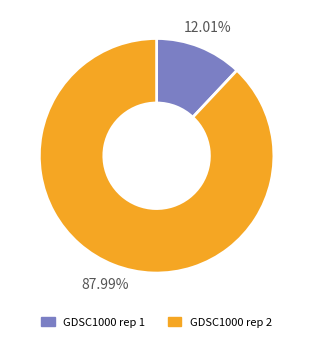

To the nearest percent, what portion does GDSC1000 rep 2 represent?

88%